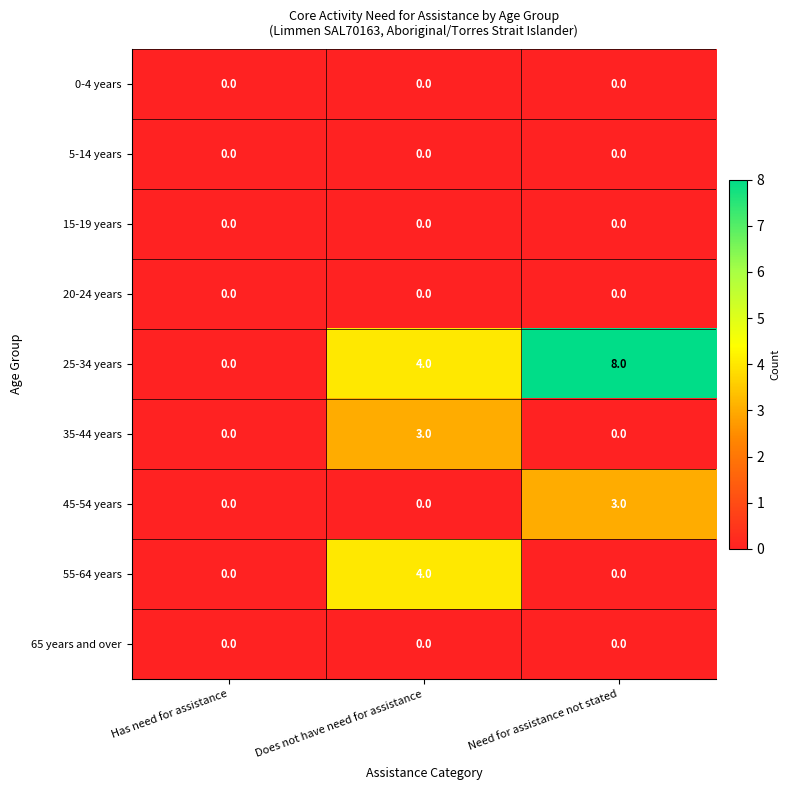

Is the value of 45-54 years at Has need for assistance greater than the value of 55-64 years at Does not have need for assistance?

No